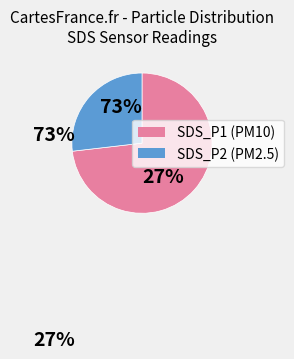

What is the total percentage of SDS_P2 and SDS_P1?

100.0%